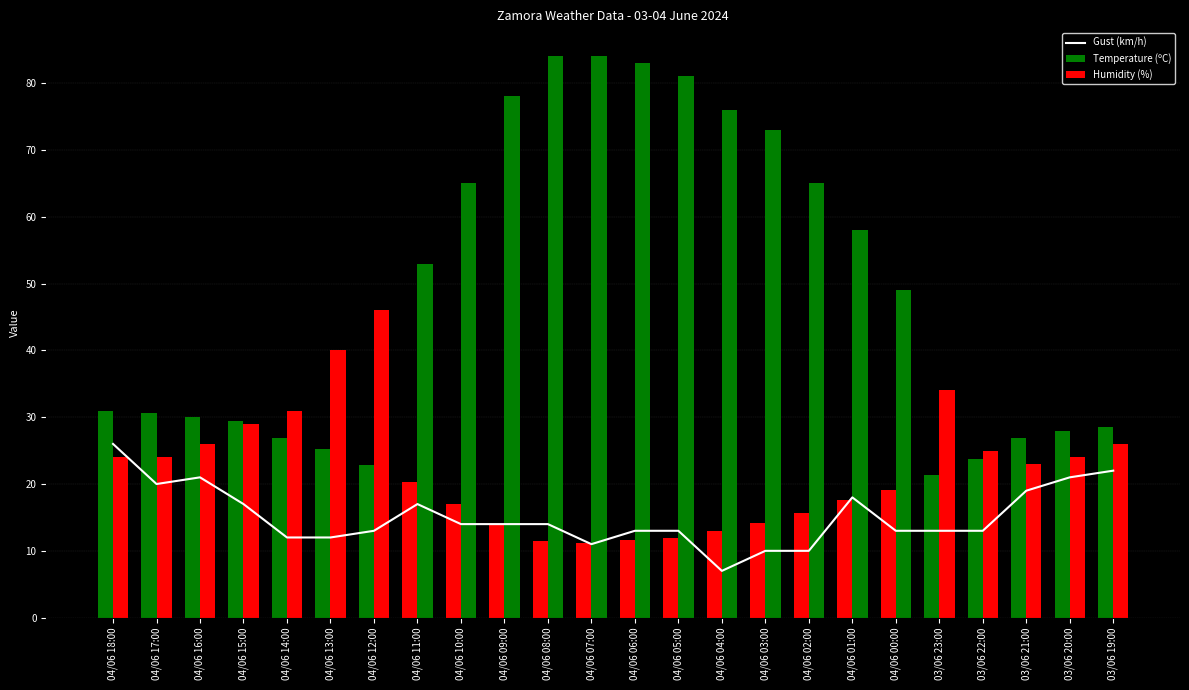

Which label corresponds to the smallest value in the chart?

04/06 04:00